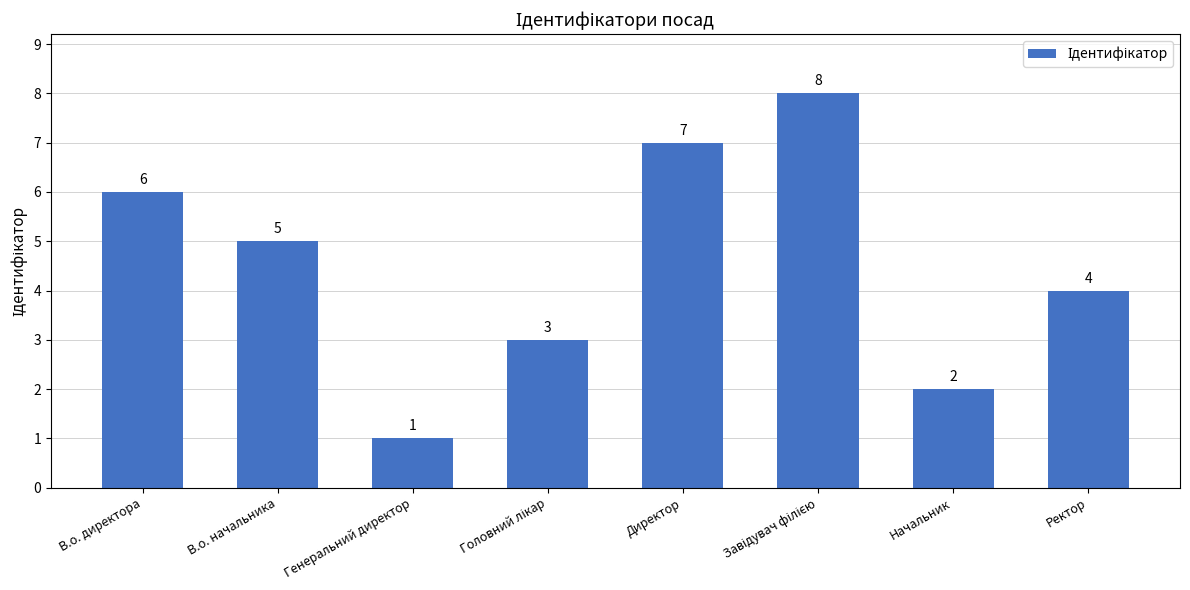

Reading right to left, transcribe all the data shown in this chart.

4	2	8	7	3	1	5	6